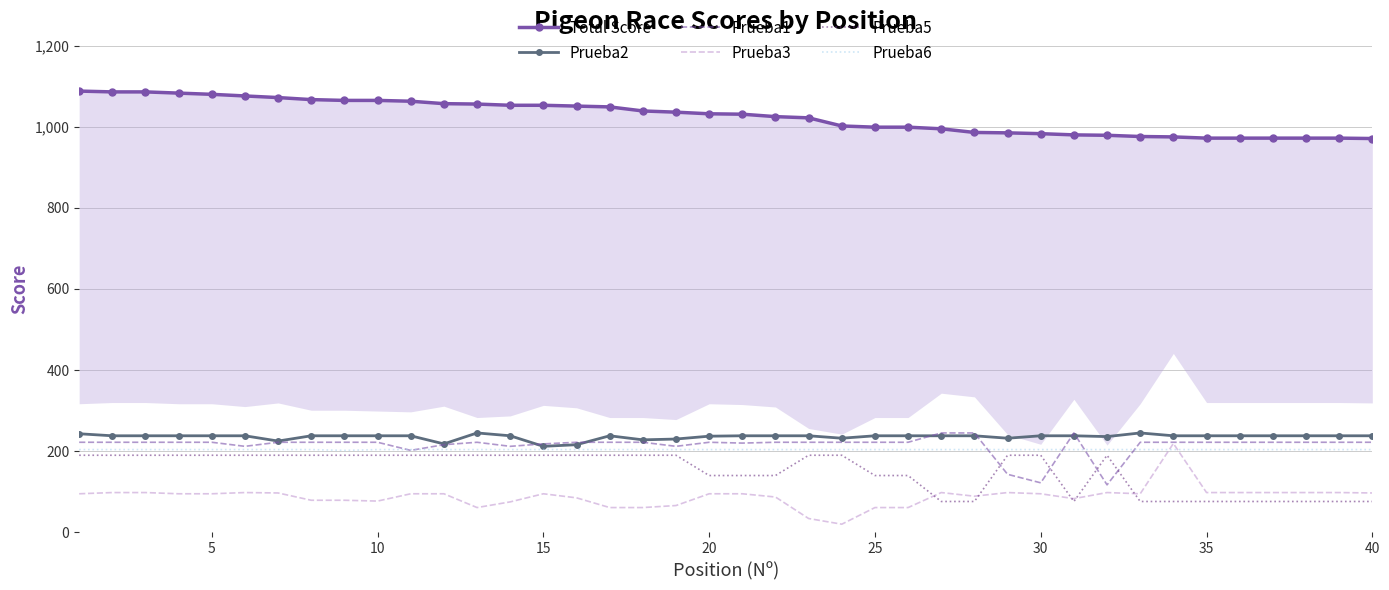

What is the highest value of the Prueba2 series?

245